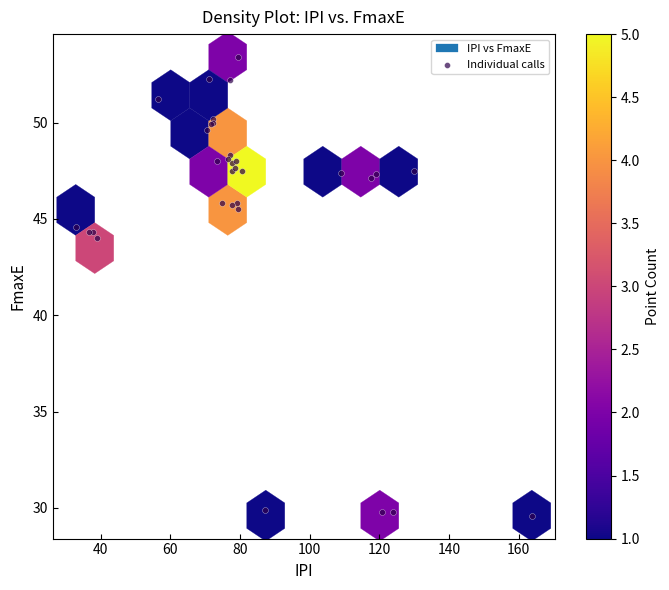

What Y value in the scatter plot is closest to 41?

44.0